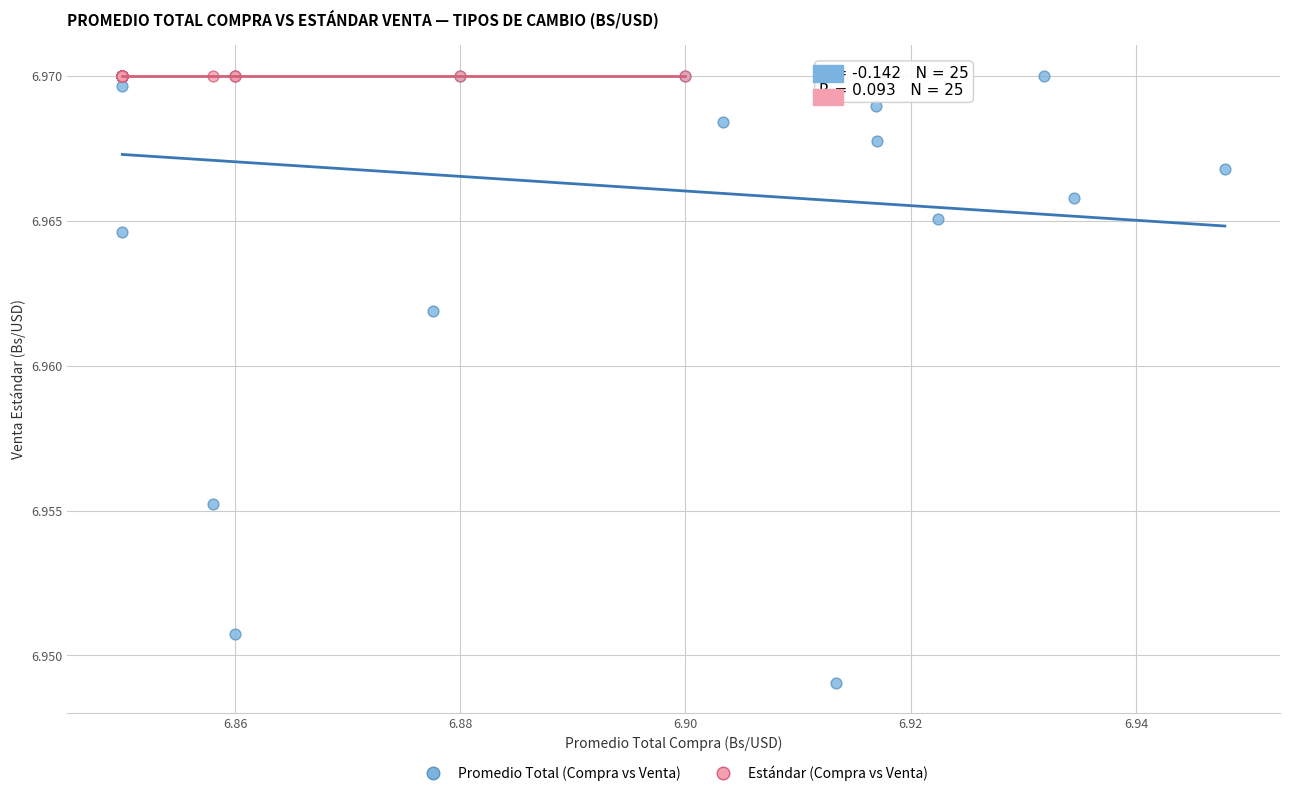

Which series has the largest Y range (max minus min)?

Promedio Total (Compra vs Venta)